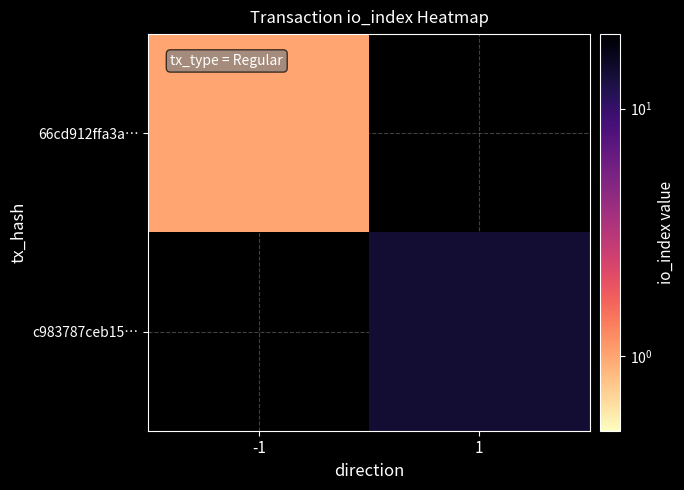

Which series has the largest range (max minus min)?

66cd912ffa3a…